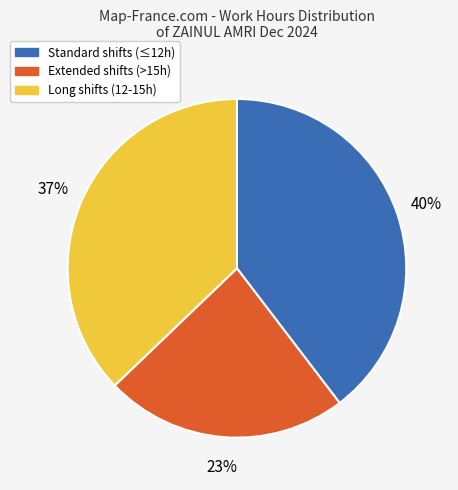

What is the smallest slice in the pie chart?

Extended shifts (>15h)